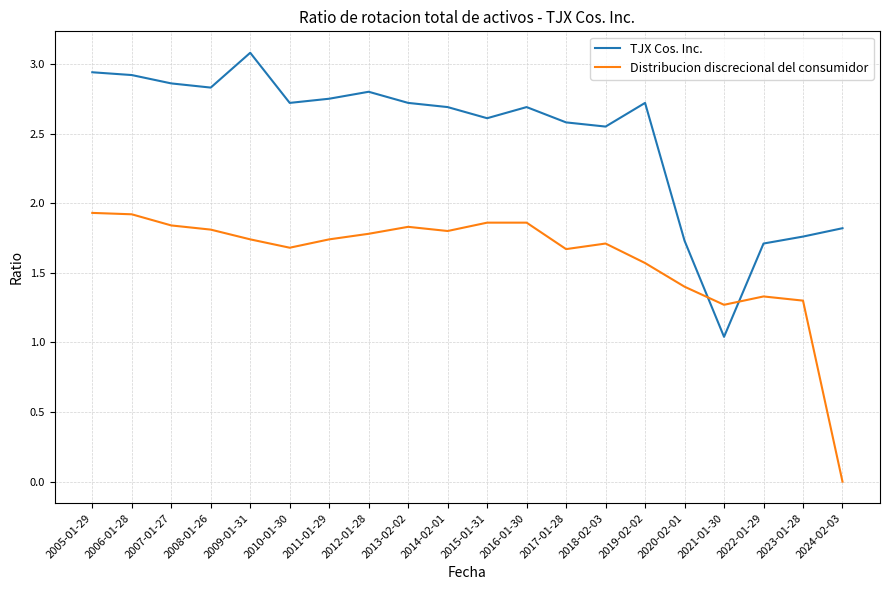

At which label does TJX Cos. Inc. first exceed 2?

2005-01-29